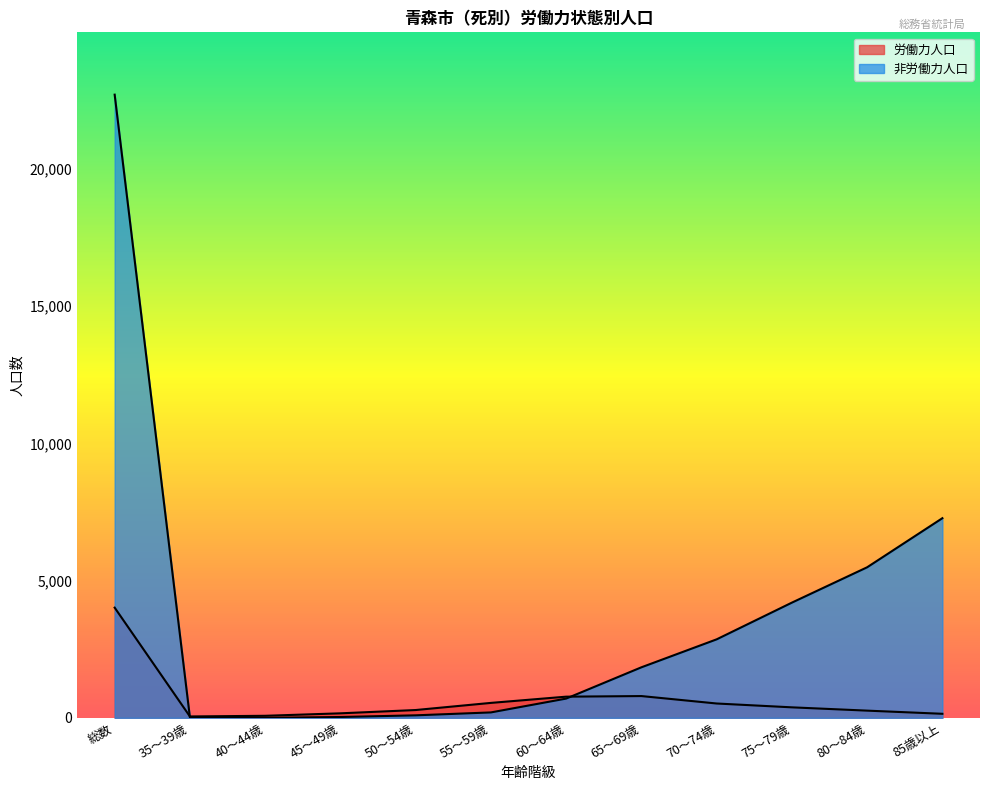

In 労働力人口, how many points are lower than both neighbors (excluding endpoints)?

1